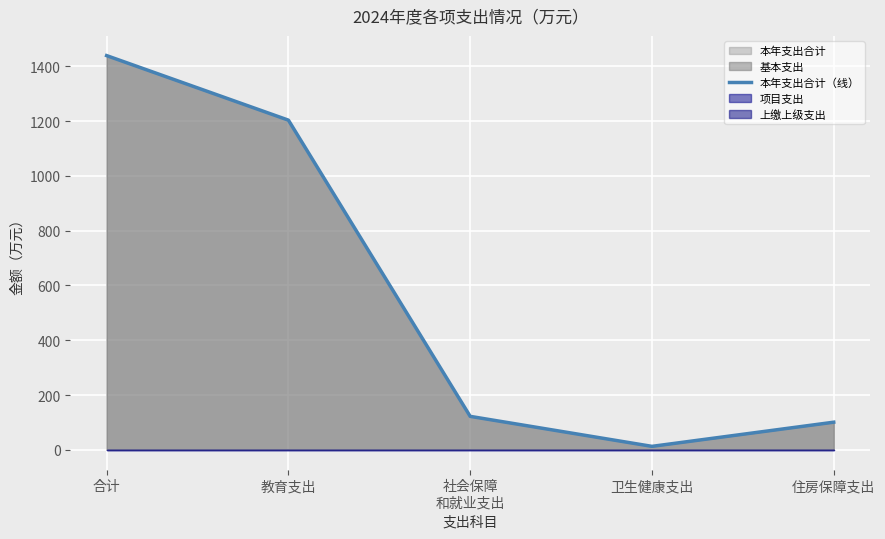

Is it true that the value at 合计 is 1439.1?

True